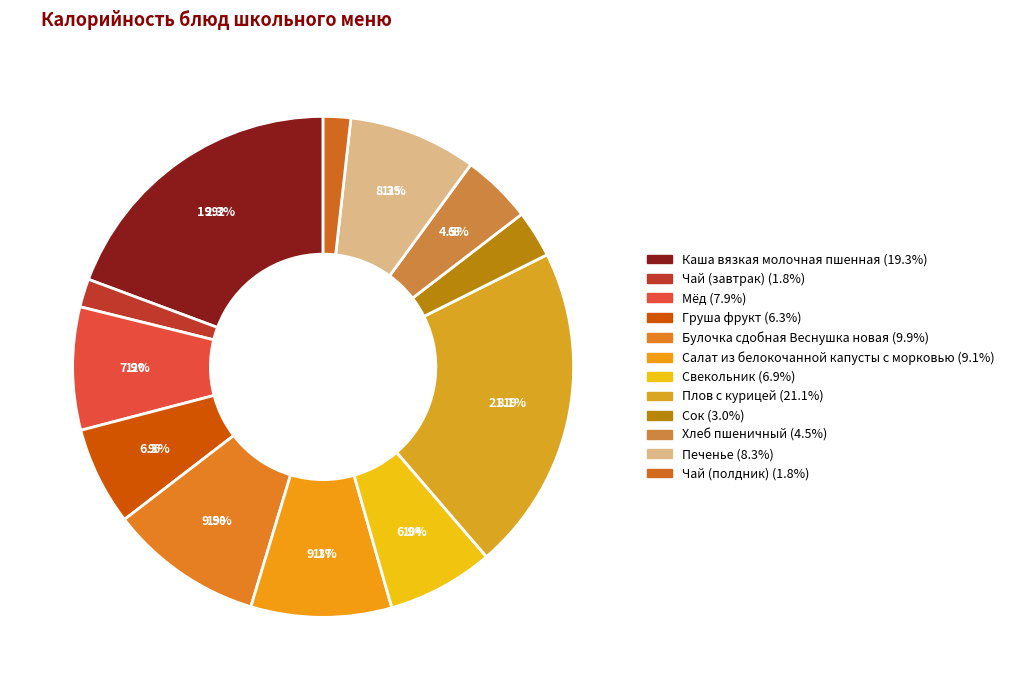

Do Сок and Салат из белокочанной капусты с морковью together represent more than half of the pie?

No